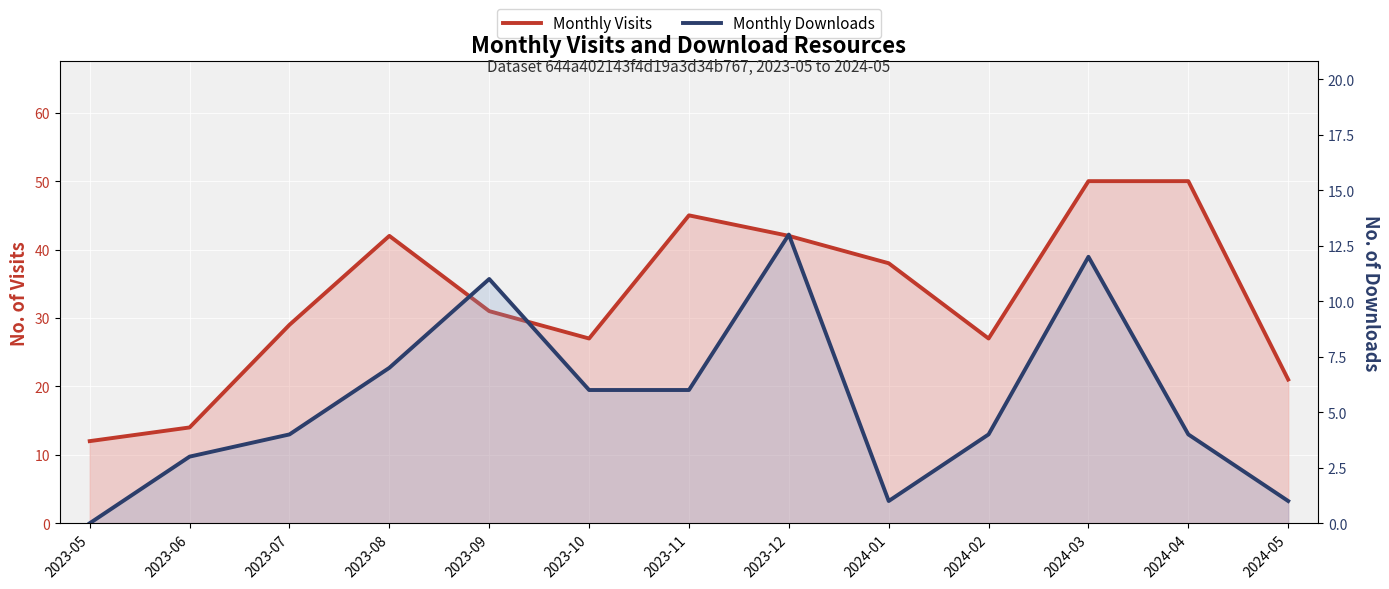

List the series in order of their overall mean, highest first.

Monthly Visits, Monthly Downloads